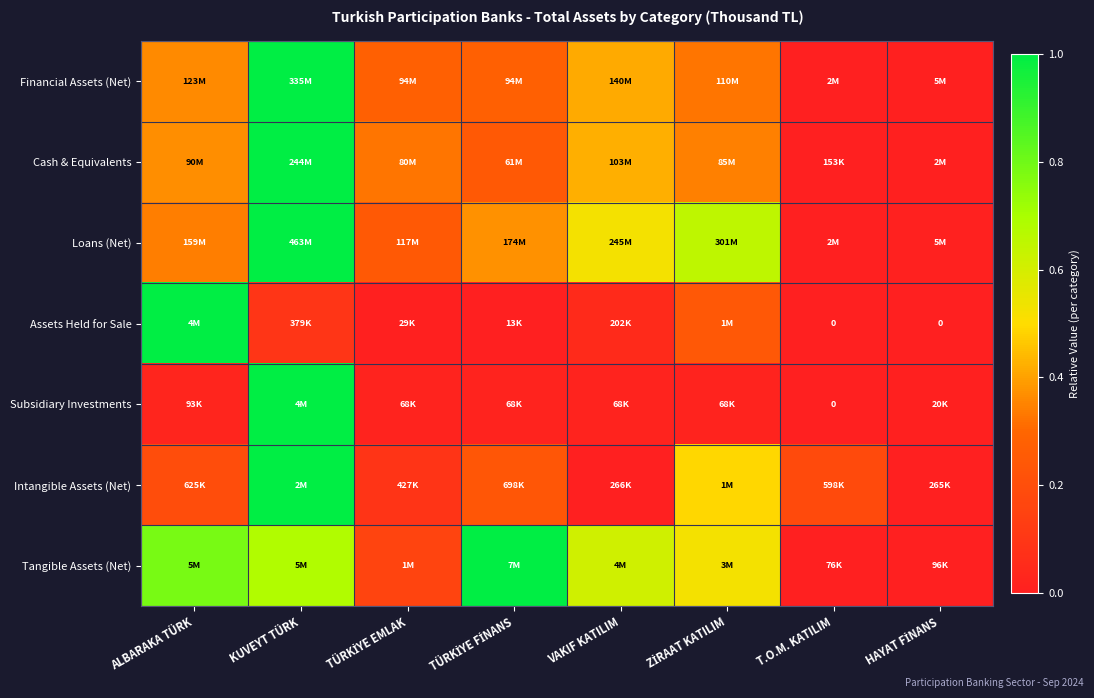

Is the value of Tangible Assets (Net) at T.O.M. KATILIM greater than the value of Financial Assets (Net) at ZİRAAT KATILIM?

No